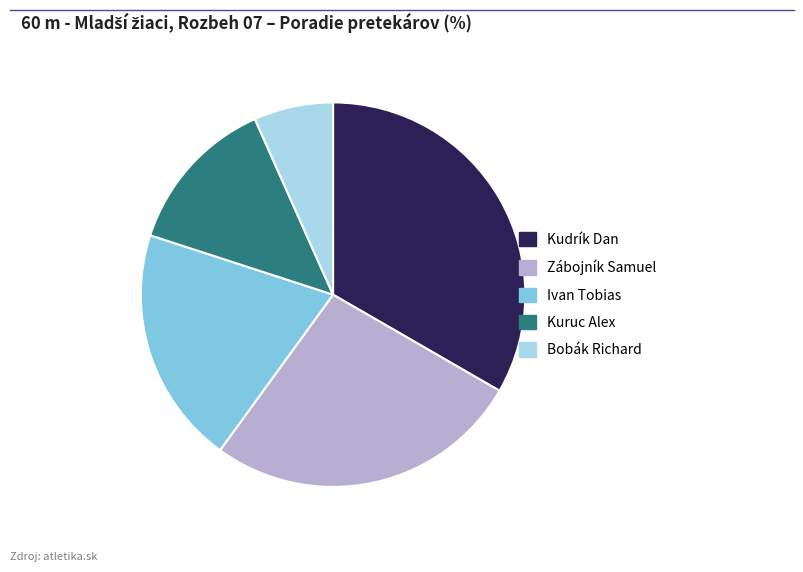

What is the ratio of the value at Bobák Richard to the value at Kuruc Alex?

0.5